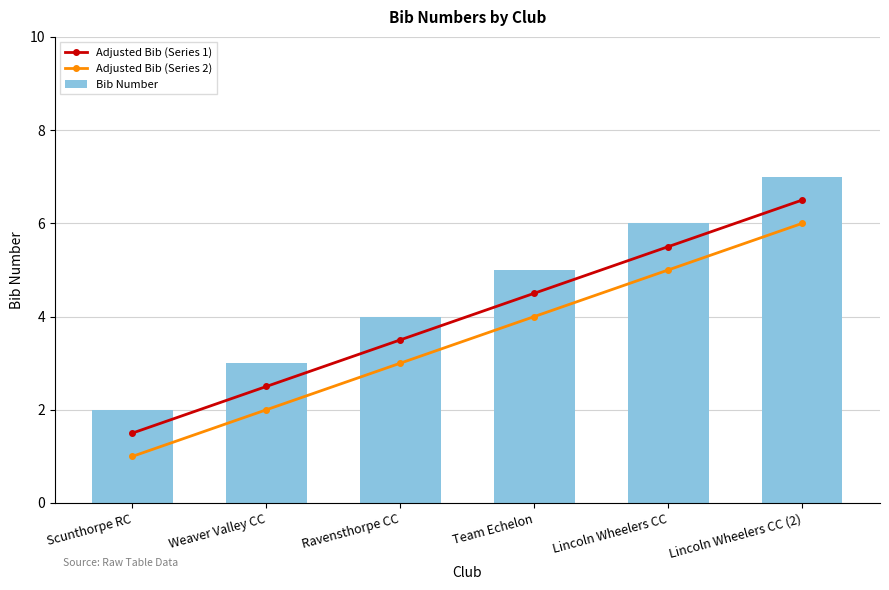

Which category has the lowest value across all series?

Scunthorpe RC